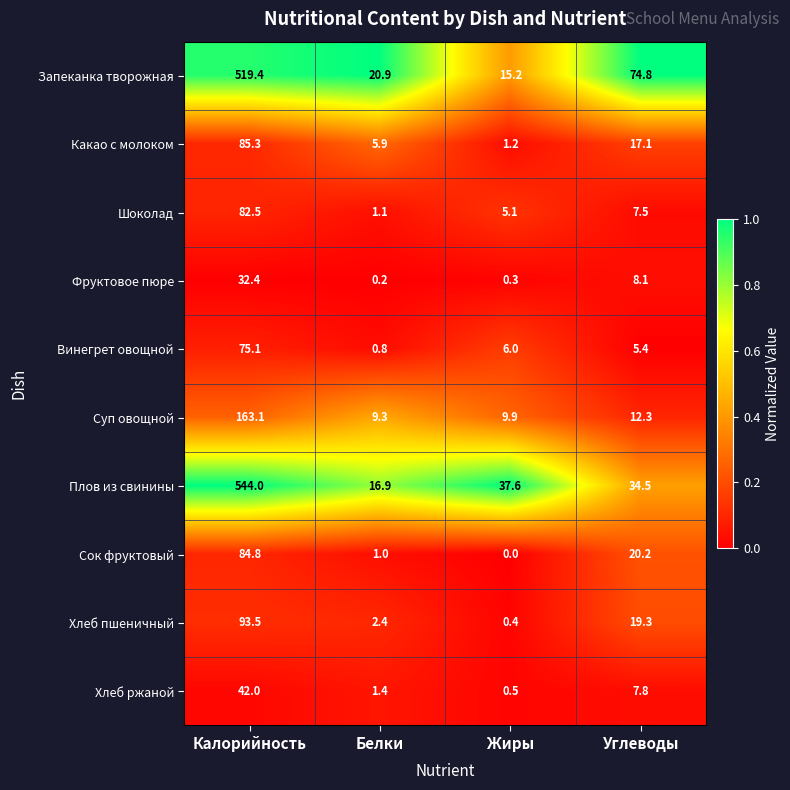

At which label does Винегрет овощной first exceed 6?

Калорийность